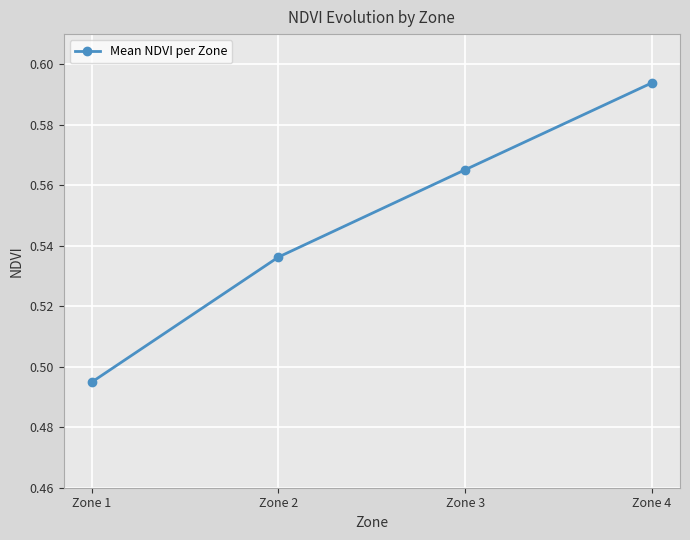

List the labels in order of value, largest first.

Zone 4, Zone 3, Zone 2, Zone 1